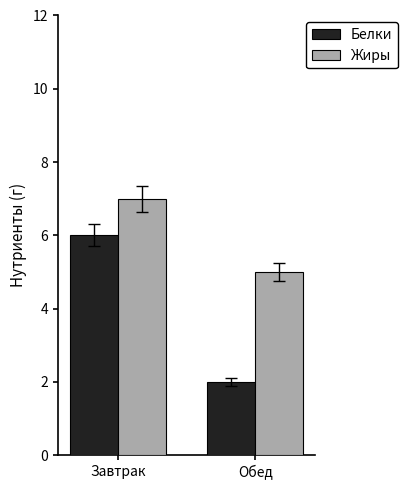

Does the chart contain stacked bars?

No